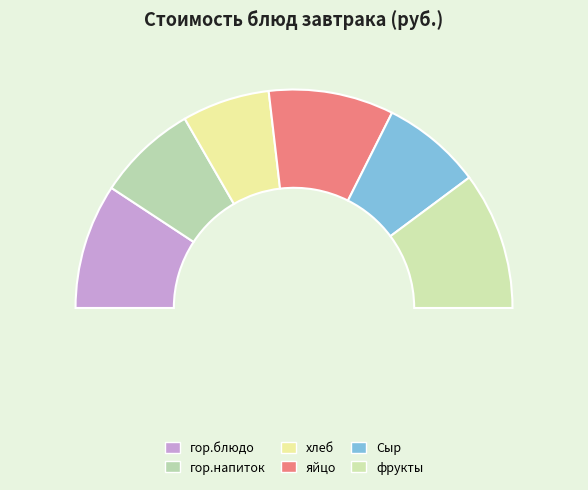

What percentage is the фрукты slice, to the nearest percent?

20%